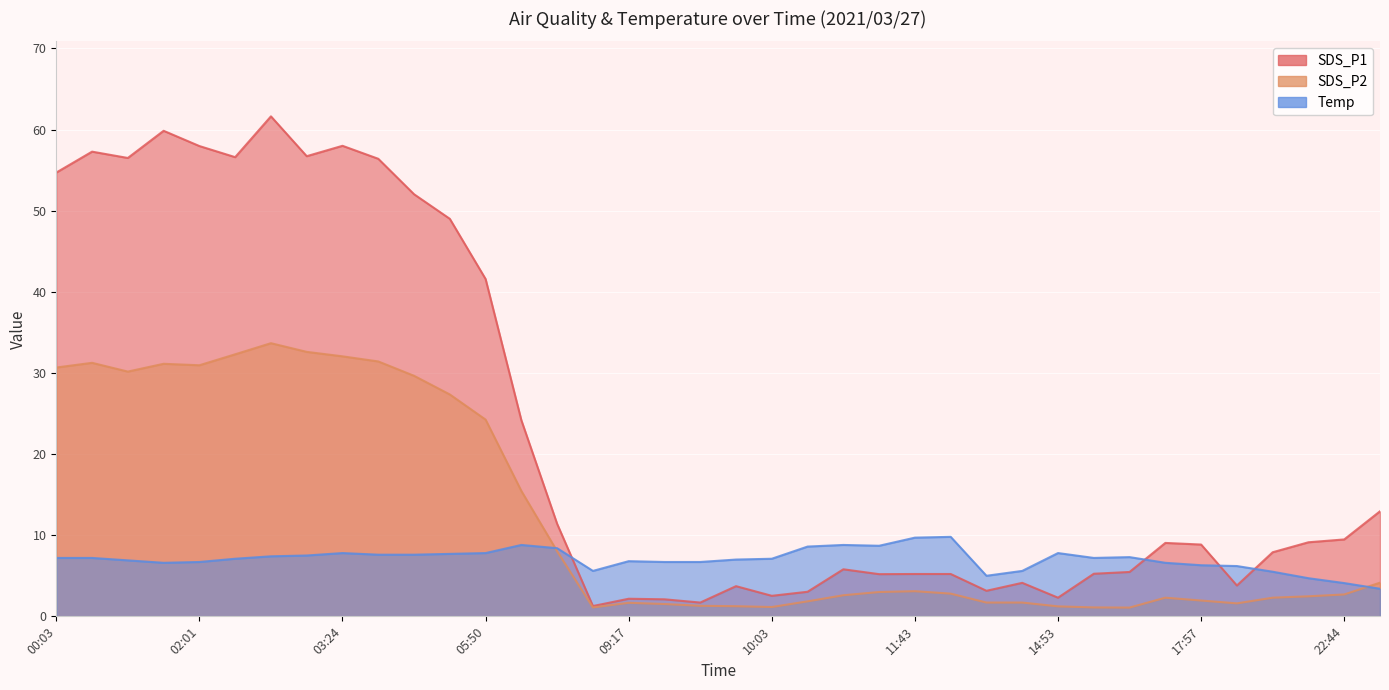

What is the difference between the Temp values at 23:47 and 00:51?

3.5